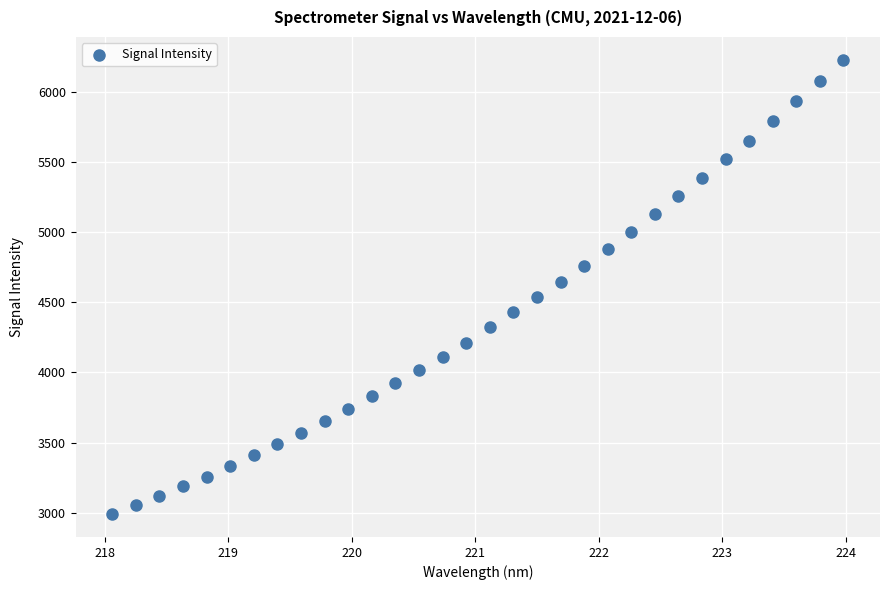

What is the range of X values (max minus min)?

5.9